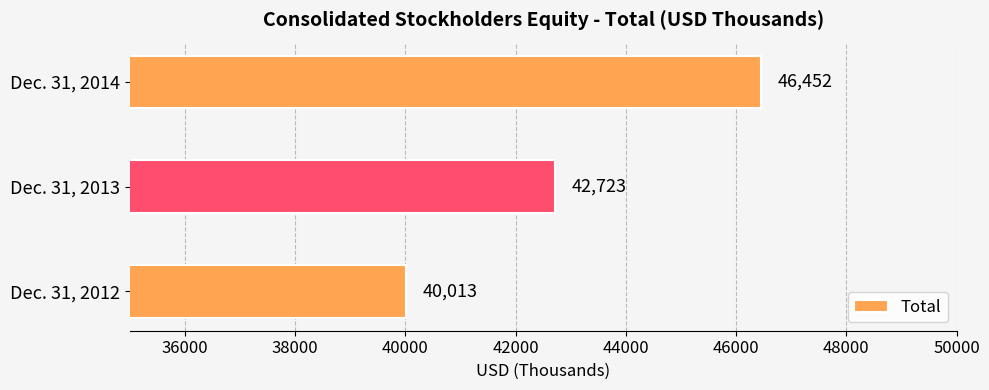

List the labels in order of value, largest first.

Dec. 31, 2014, Dec. 31, 2013, Dec. 31, 2012